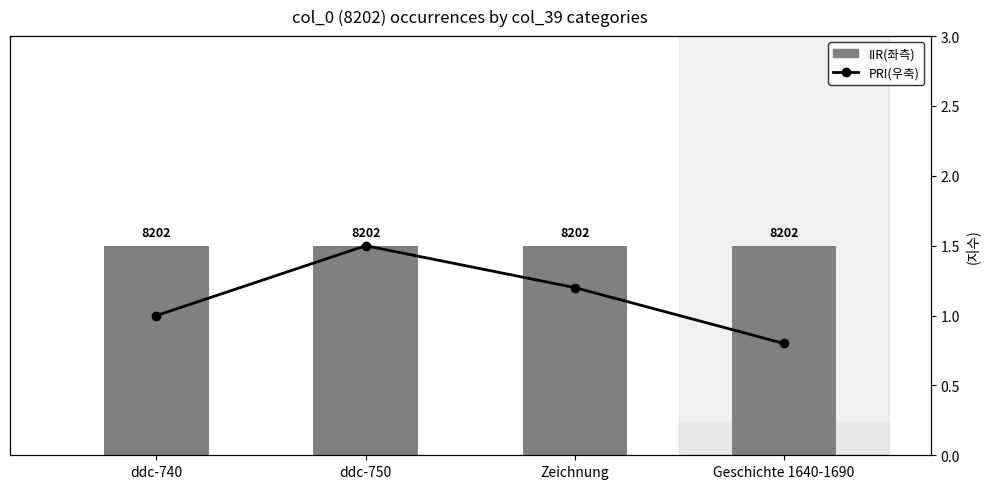

At ddc-750, list the series in order from smallest to largest.

IIR(좌측), PRI(우축)